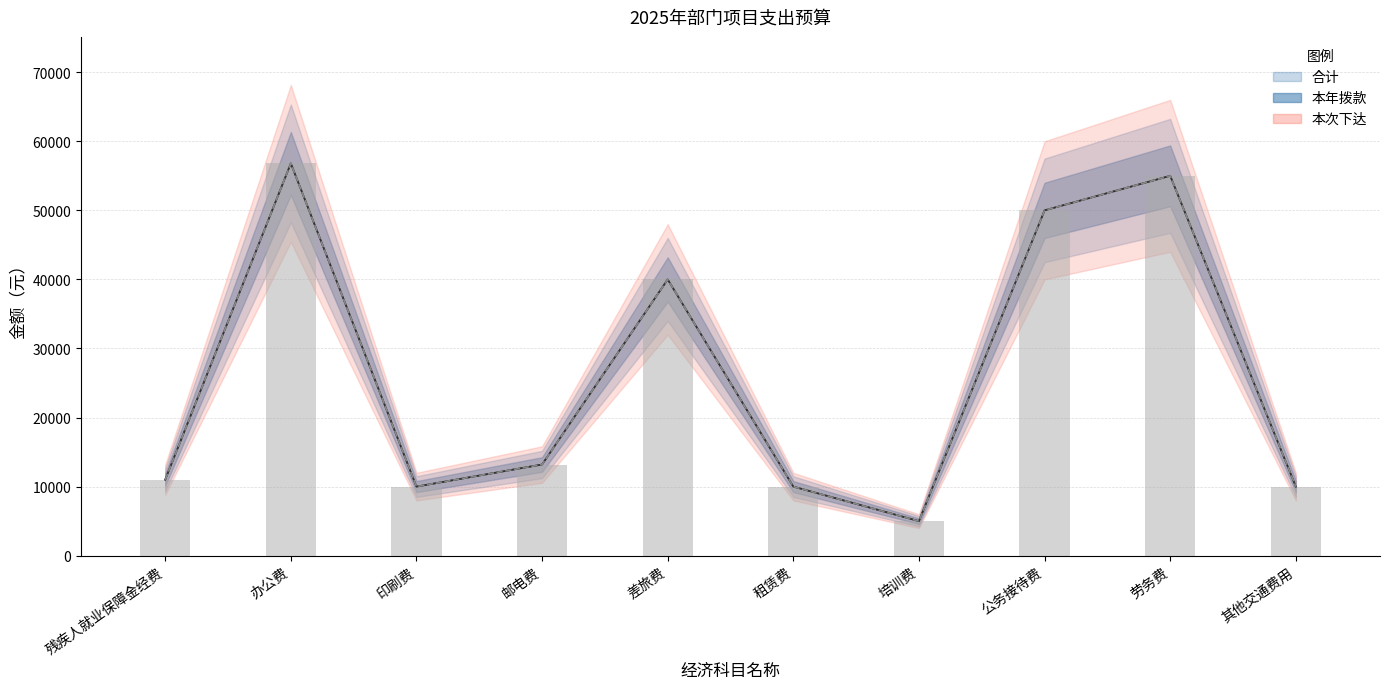

The 本年拨款 series shows 17030 at 其他交通费用. True or false?

False